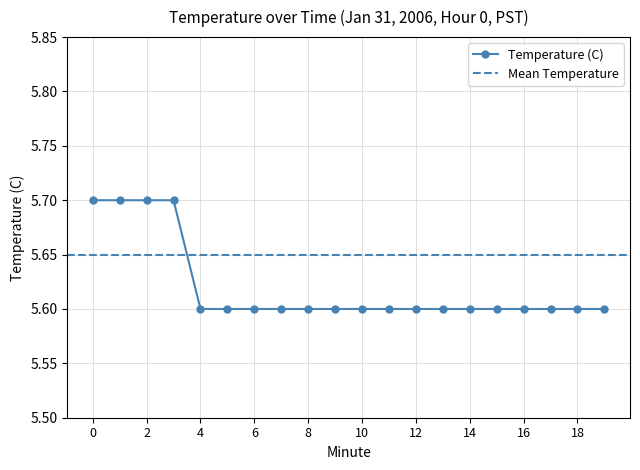

Rank the categories by value from highest to lowest.

0, 1, 2, 3, 4, 5, 6, 7, 8, 9, 10, 11, 12, 13, 14, 15, 16, 17, 18, 19